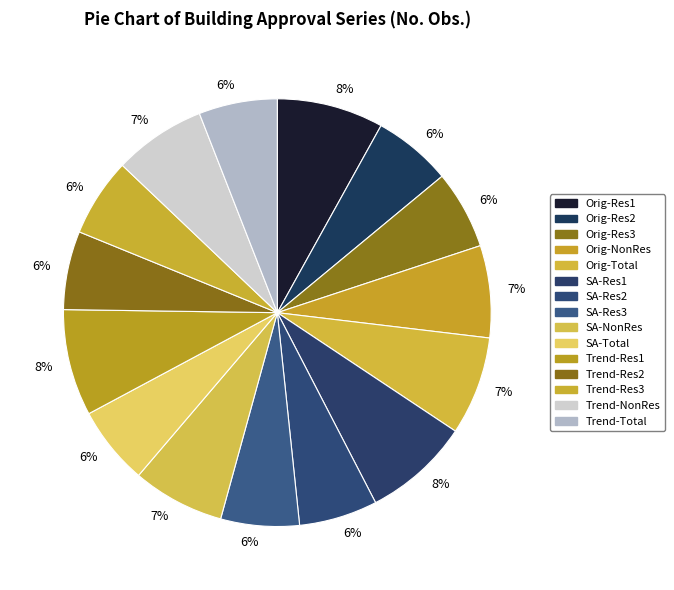

To the nearest percent, what is the difference between the largest and smallest slice percentages?

2%